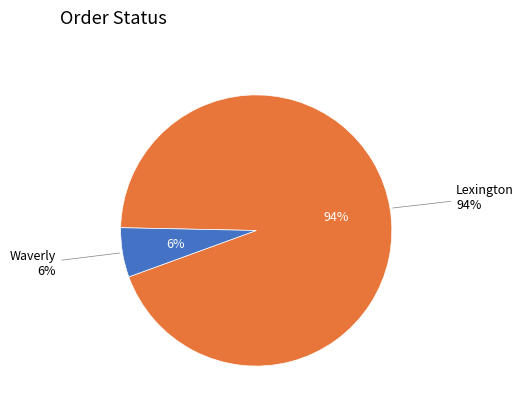

Is there any slice that represents more than half of the pie?

Yes